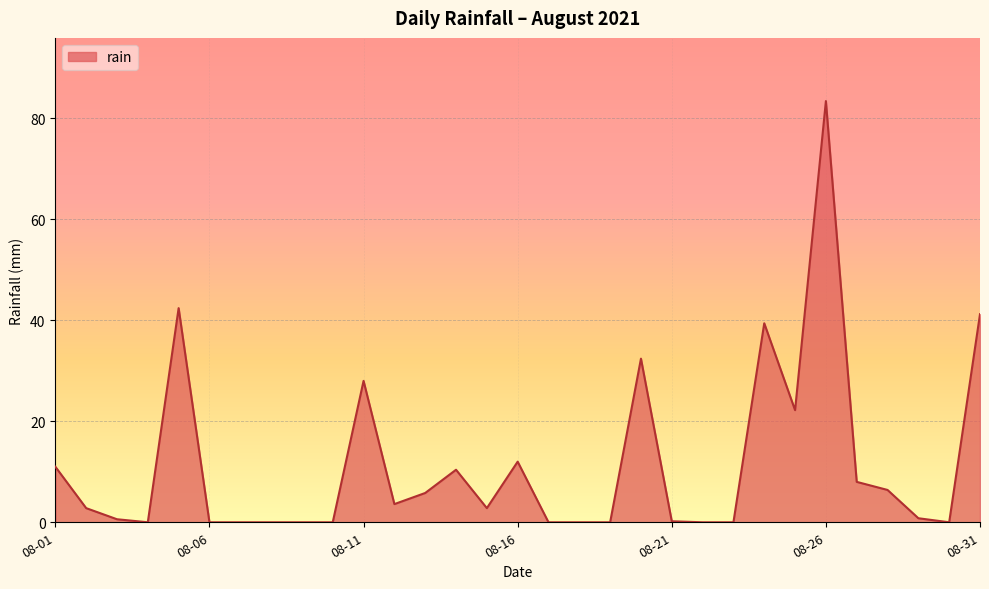

Count the number of categories in the chart.

31